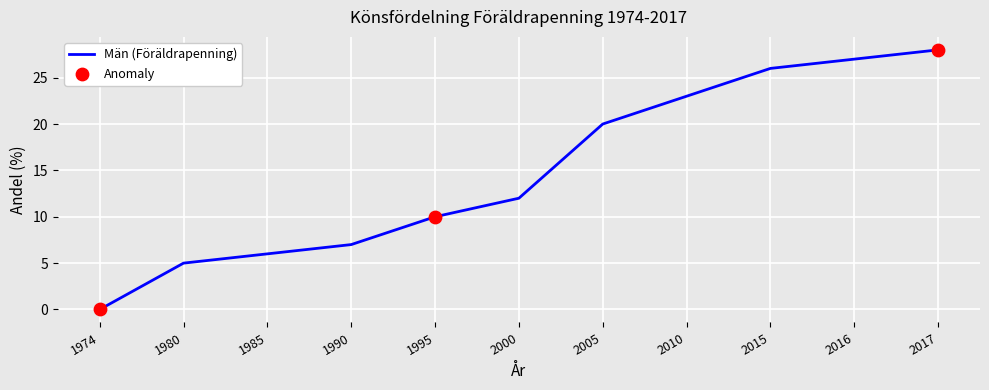

Approximately how many times larger is the value at 1980 compared to 2010?

0.2